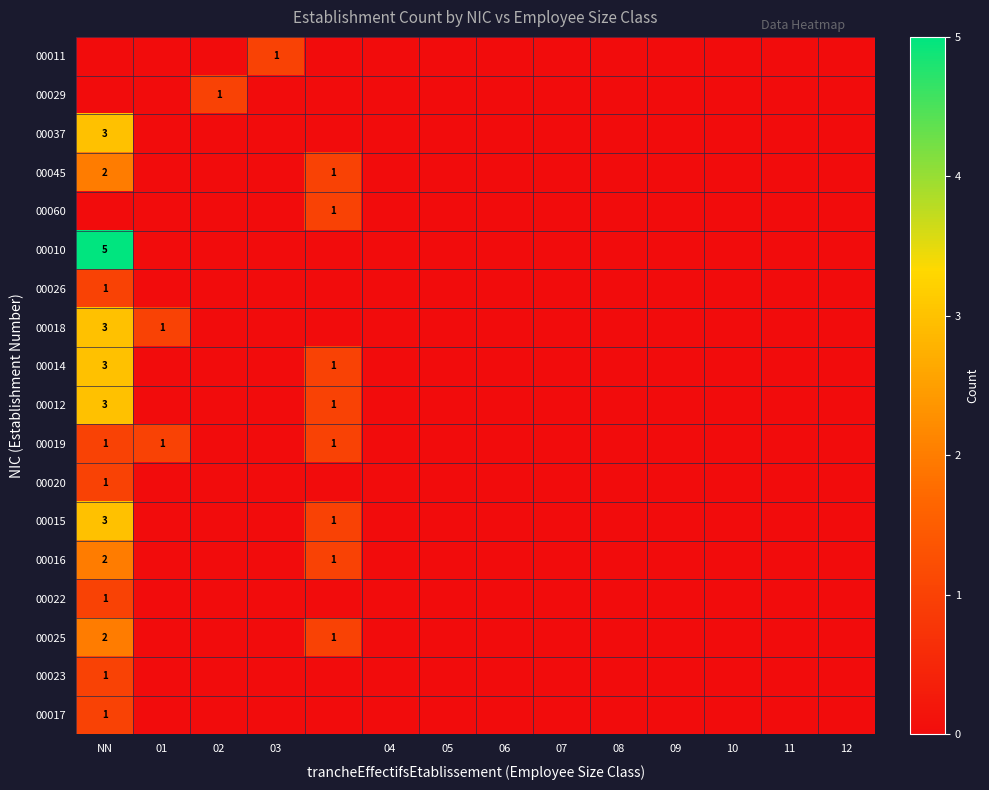

Which series has the largest total across all categories?

00010